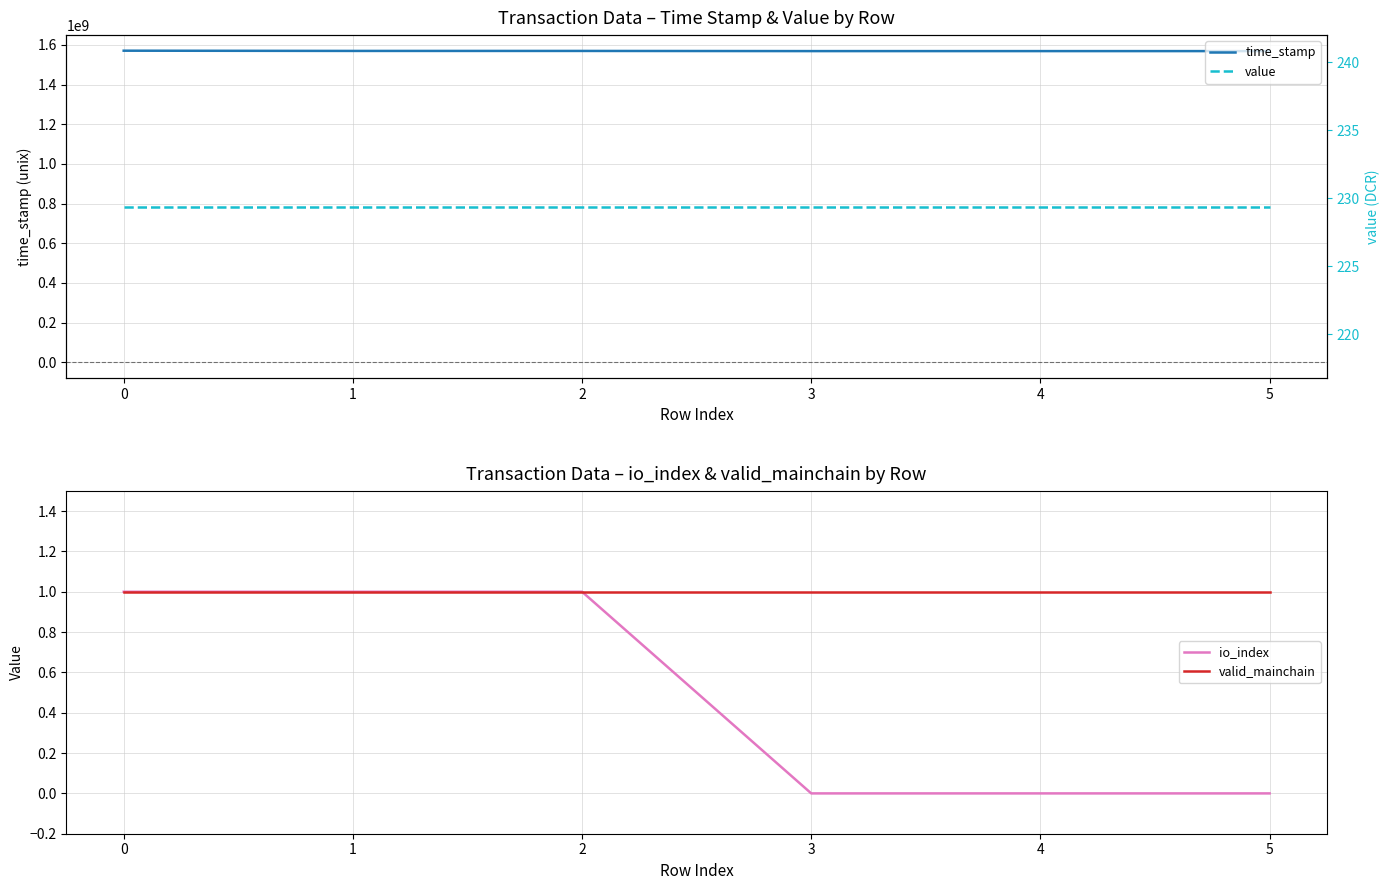

List the labels in order of valid_mainchain value, smallest first.

0, 1, 2, 3, 4, 5